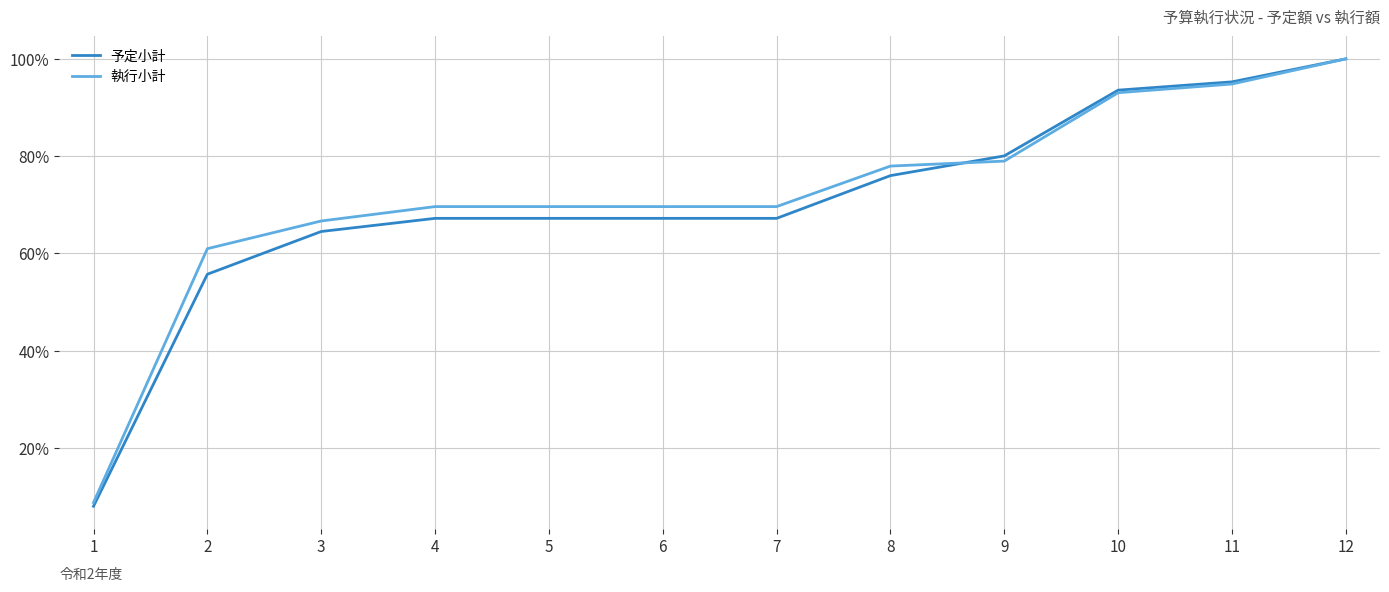

Between 3 and 8, which series saw the biggest shift?

予定小計